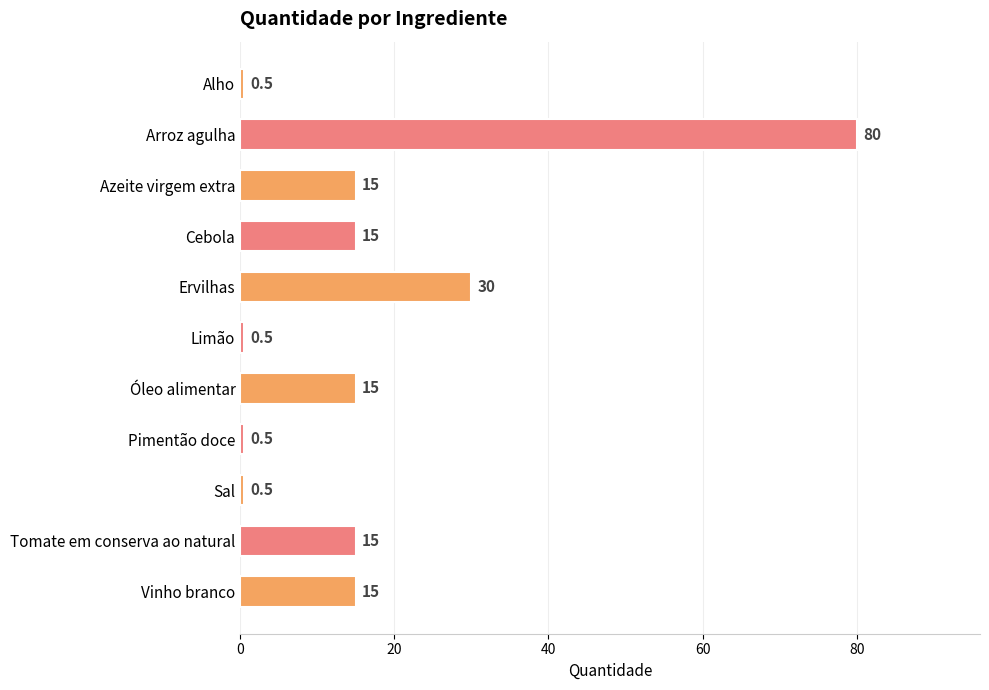

Reading top to bottom, extract all data points from this chart.

Alho=0.5	Arroz agulha=80.0	Azeite virgem extra=15.0	Cebola=15.0	Ervilhas=30.0	Limão=0.5	Óleo alimentar=15.0	Pimentão doce=0.5	Sal=0.5	Tomate em conserva ao natural=15.0	Vinho branco=15.0